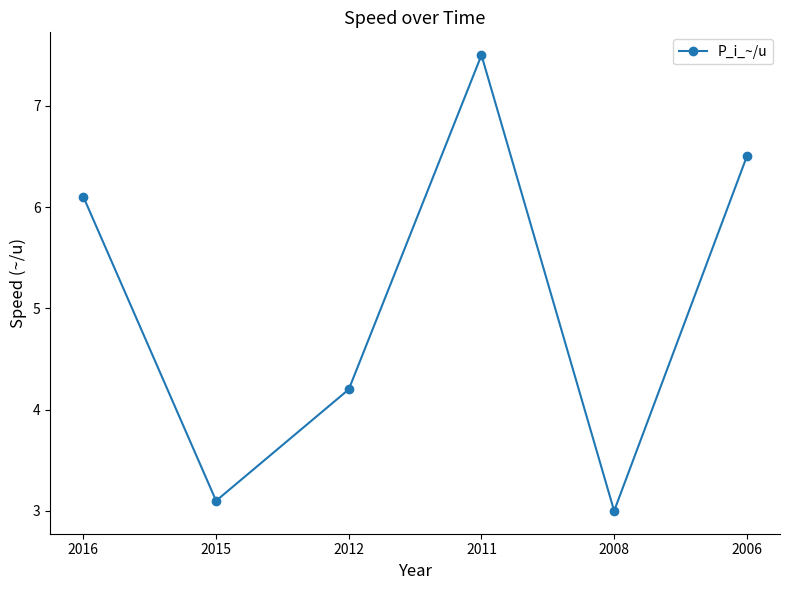

Is this an area chart (filled region under the line)?

No